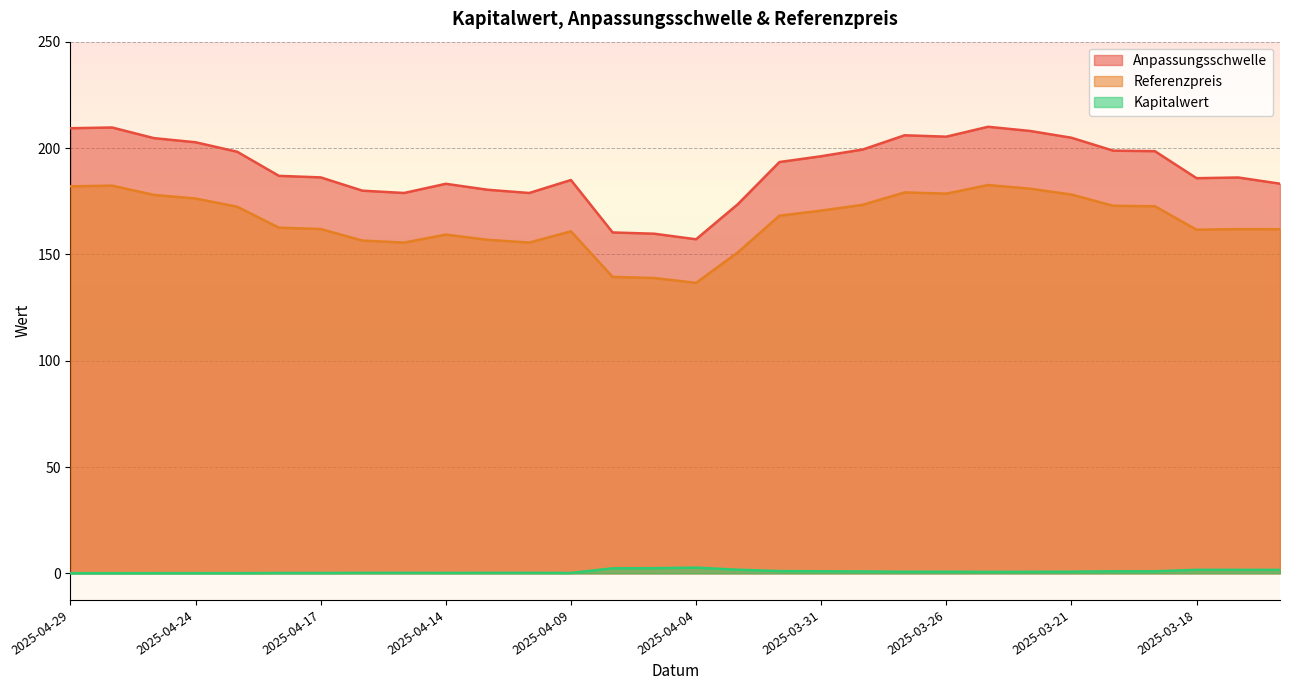

True or false: Kapitalwert and Anpassungsschwelle cross at least once.

False